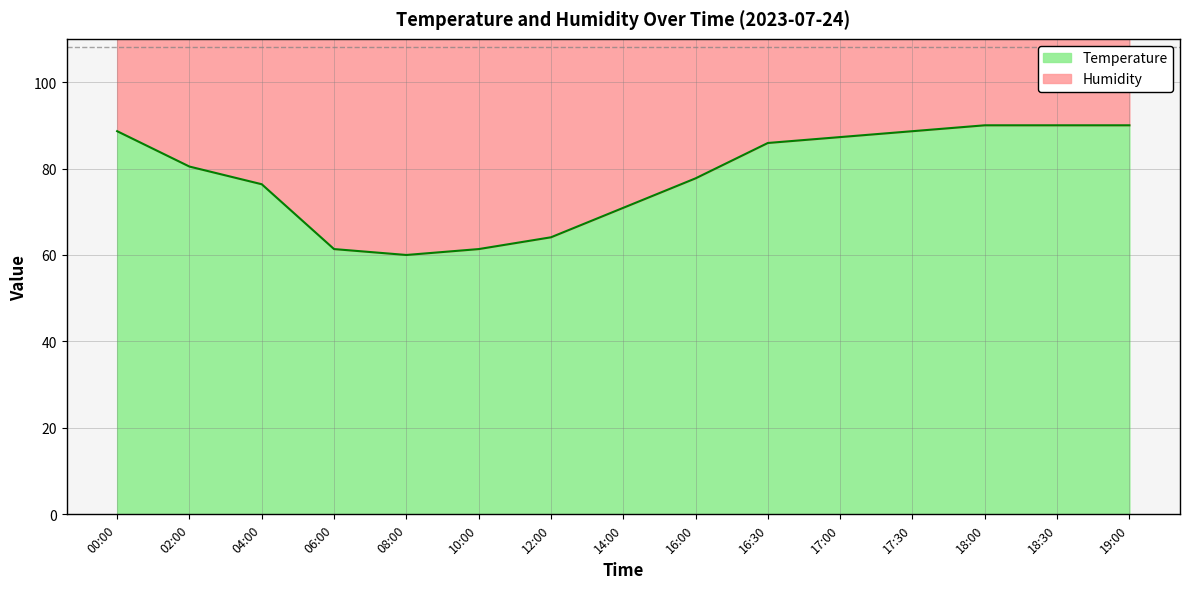

List the labels in order of value, largest first.

18:00, 18:30, 19:00, 00:00, 17:30, 17:00, 16:30, 02:00, 16:00, 04:00, 14:00, 12:00, 06:00, 10:00, 08:00